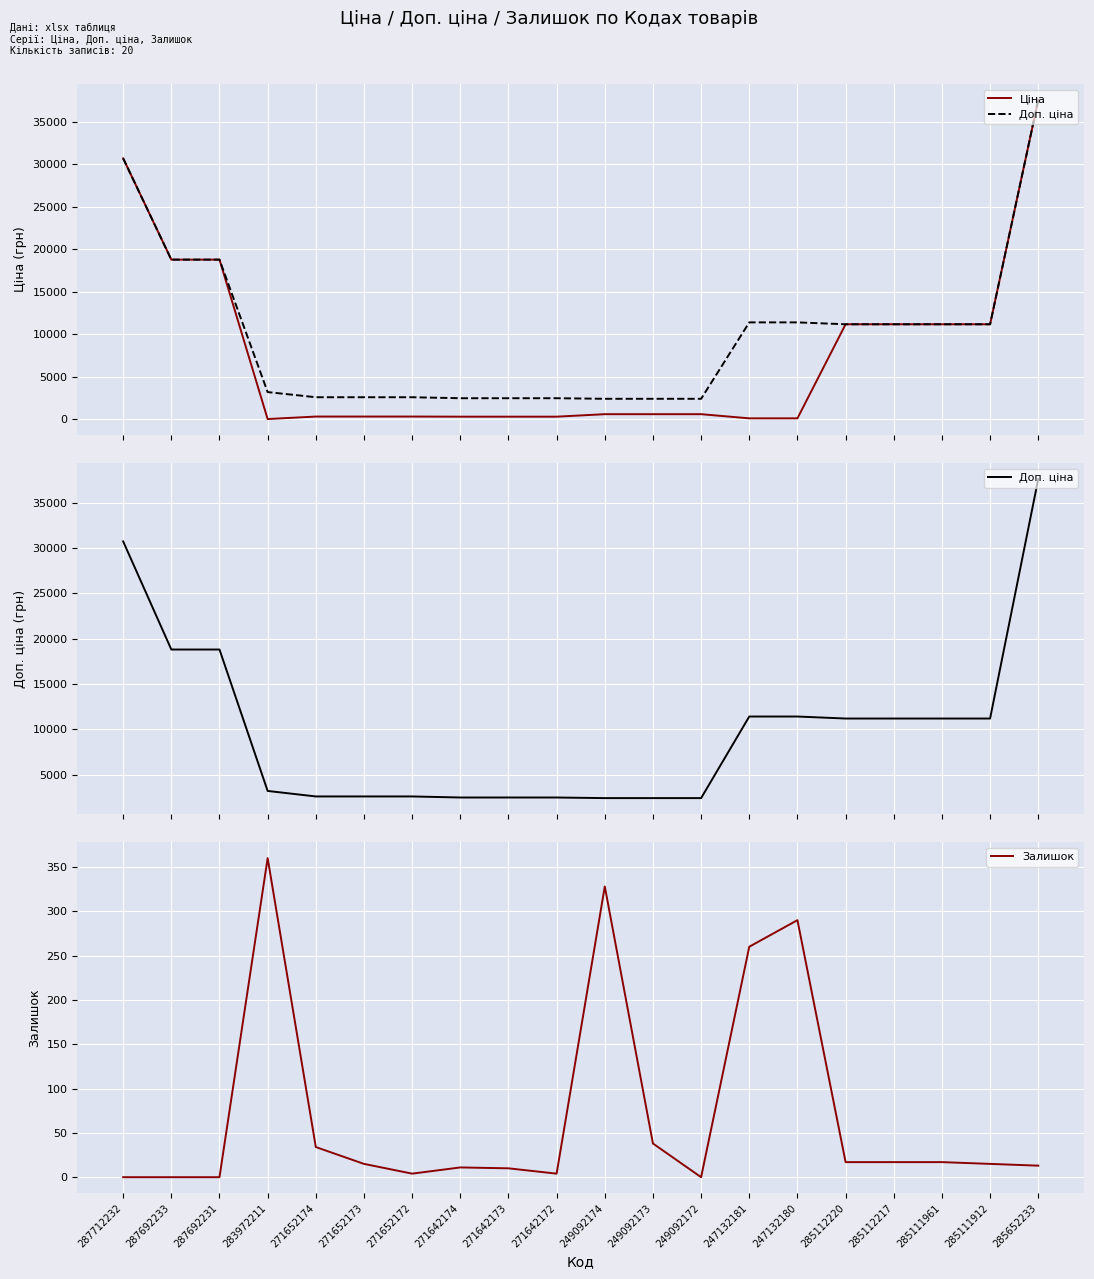

The Доп. ціна series shows 29605.6 at 287692231. True or false?

False